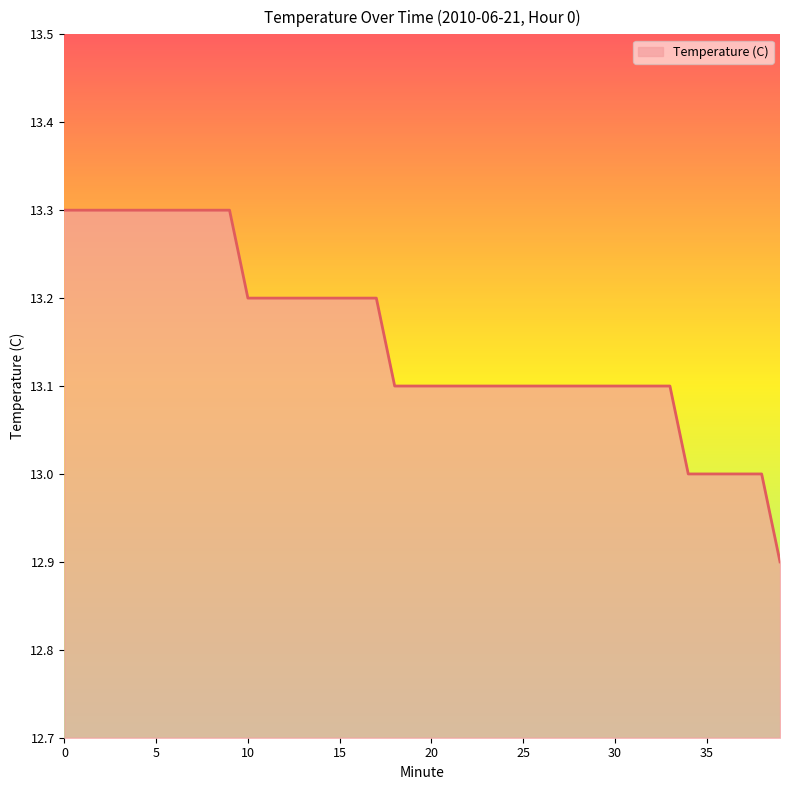

What is the minimum value shown in the chart?

12.9